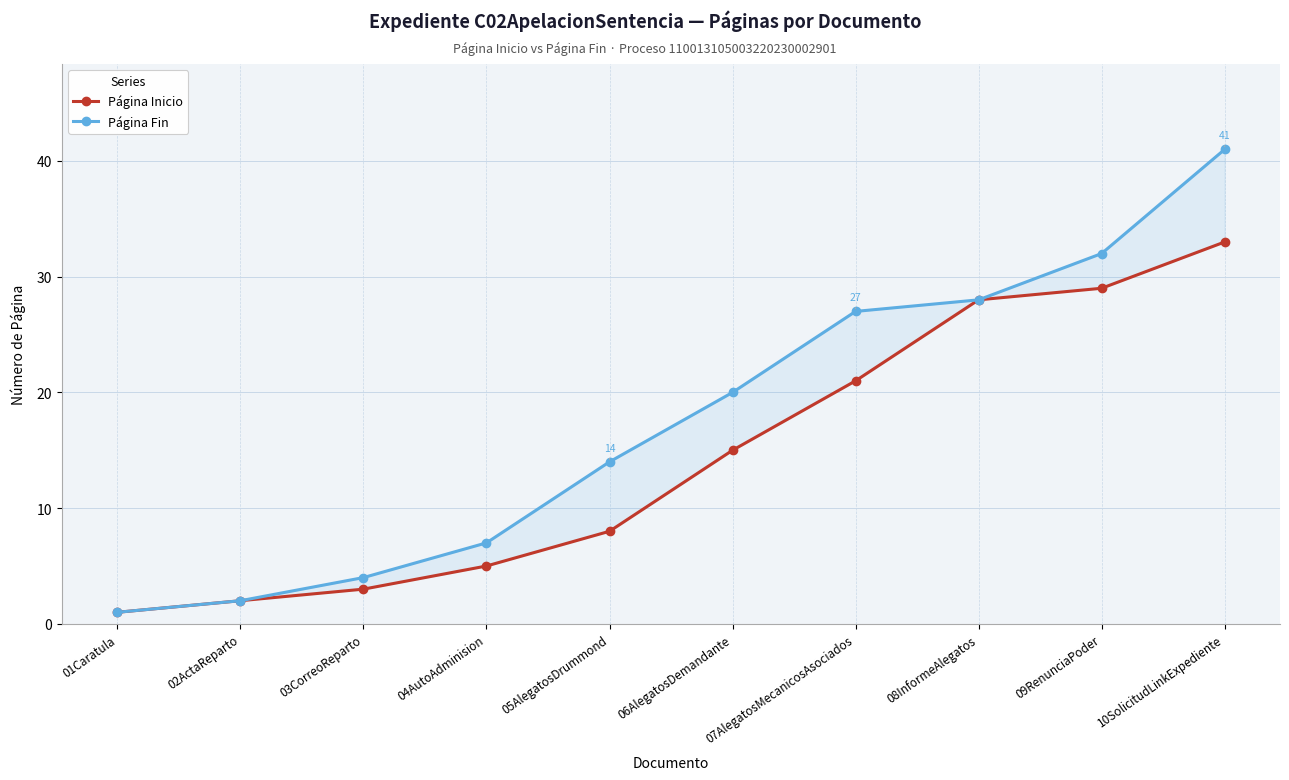

How many distinct data groups are displayed?

2